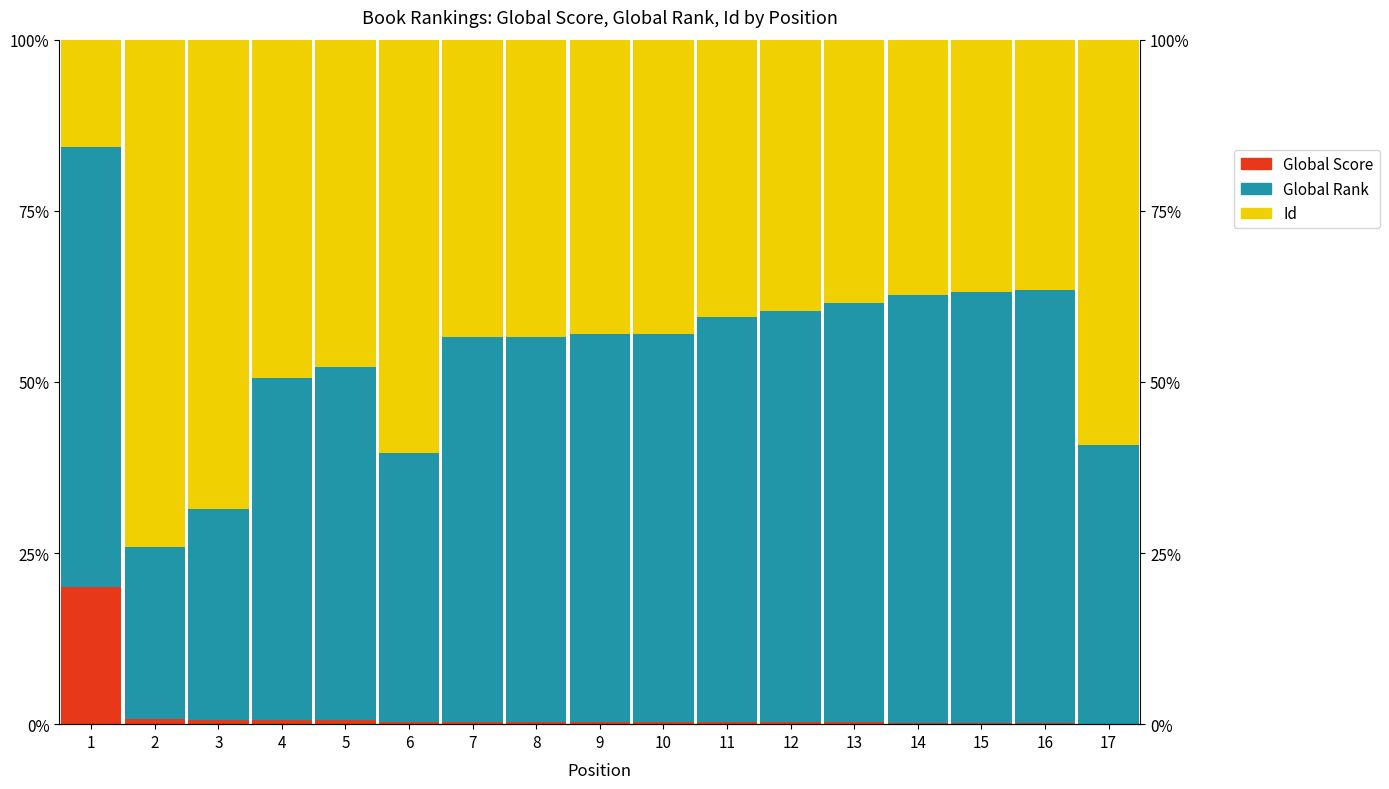

What are all the series names shown in the legend?

Global Score, Global Rank, Id